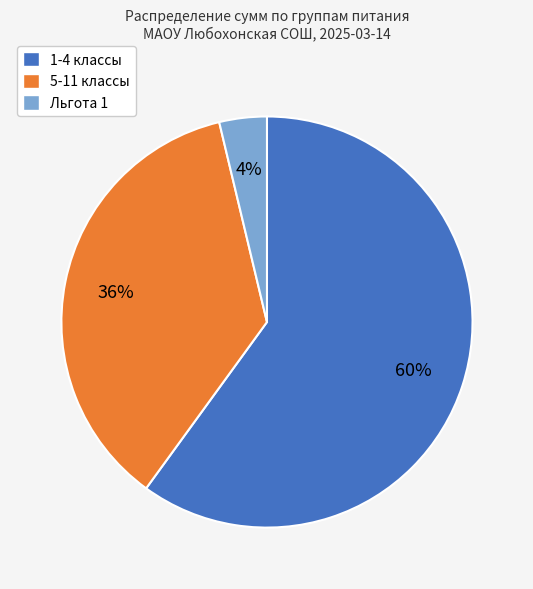

Combined, do 1-4 классы and 5-11 классы account for over 50%?

Yes